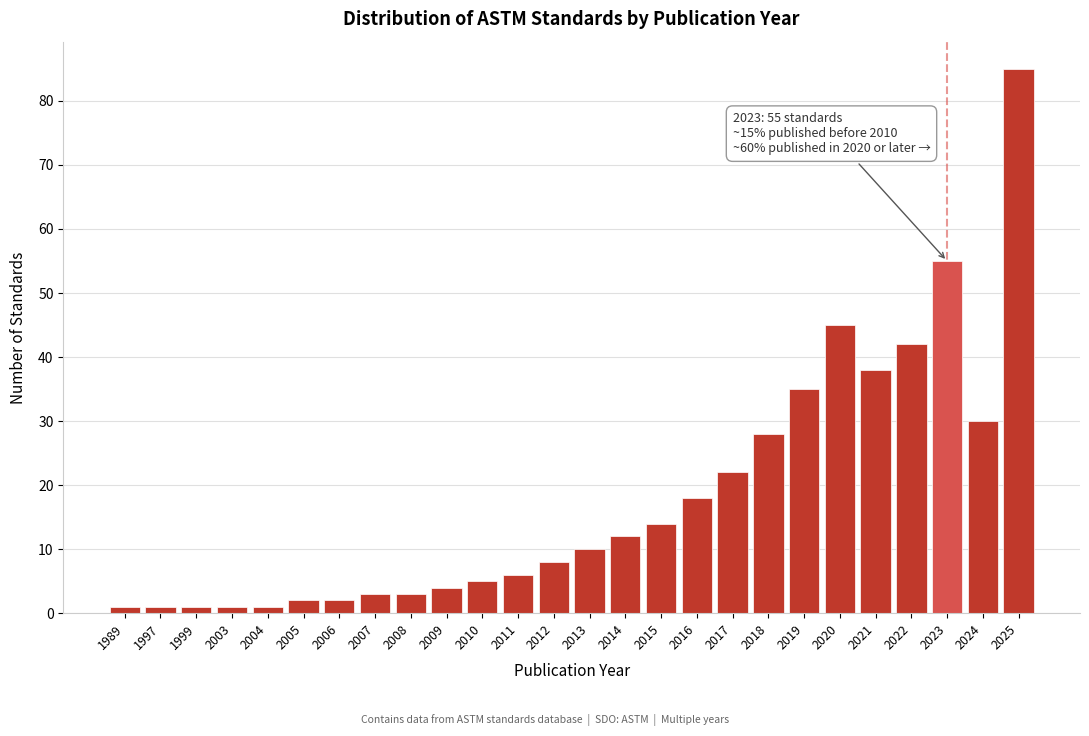

Reading left to right, list all the values displayed in this chart.

1	1	1	1	1	2	2	3	3	4	5	6	8	10	12	14	18	22	28	35	45	38	42	55	30	85